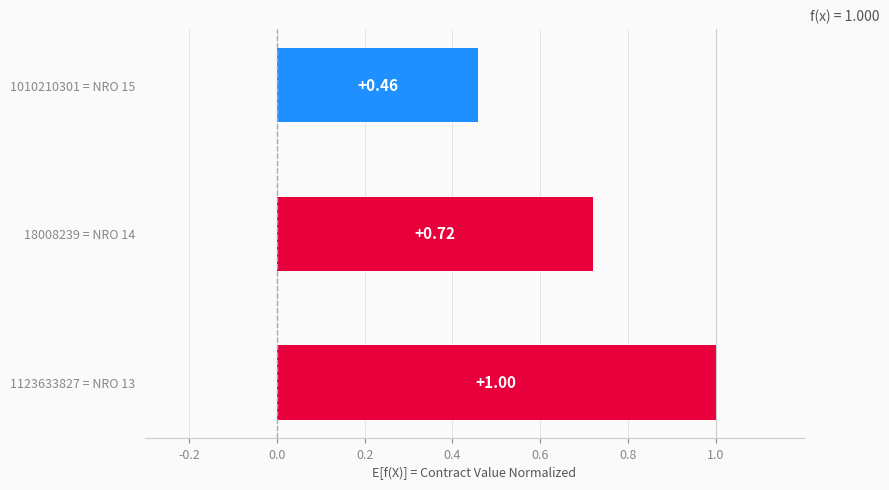

What is the sum of the values at 1123633827 = NRO 13 and 18008239 = NRO 14?

1.7